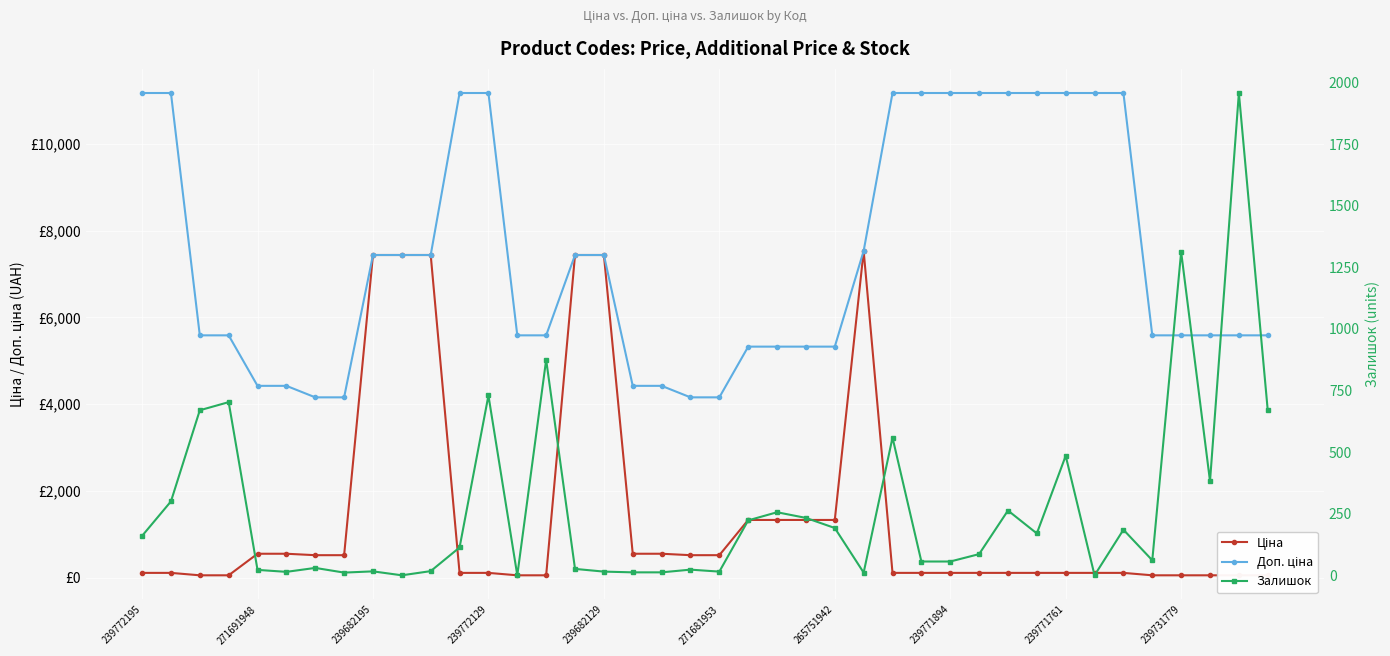

What is the sum of the Залишок values at 239771894 and 31?

181.0